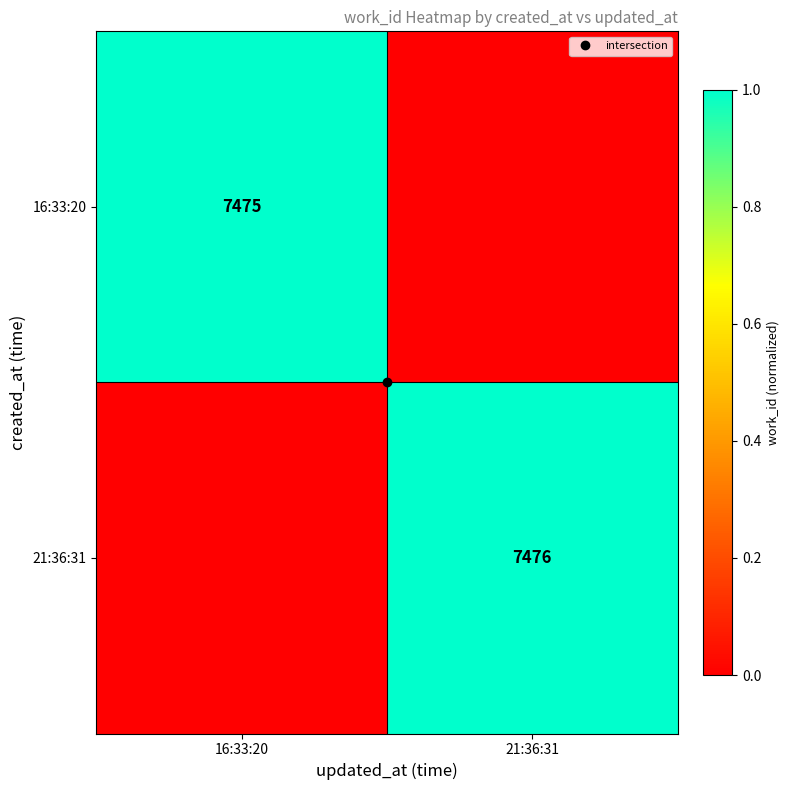

Which series has the widest spread of values?

21:36:31